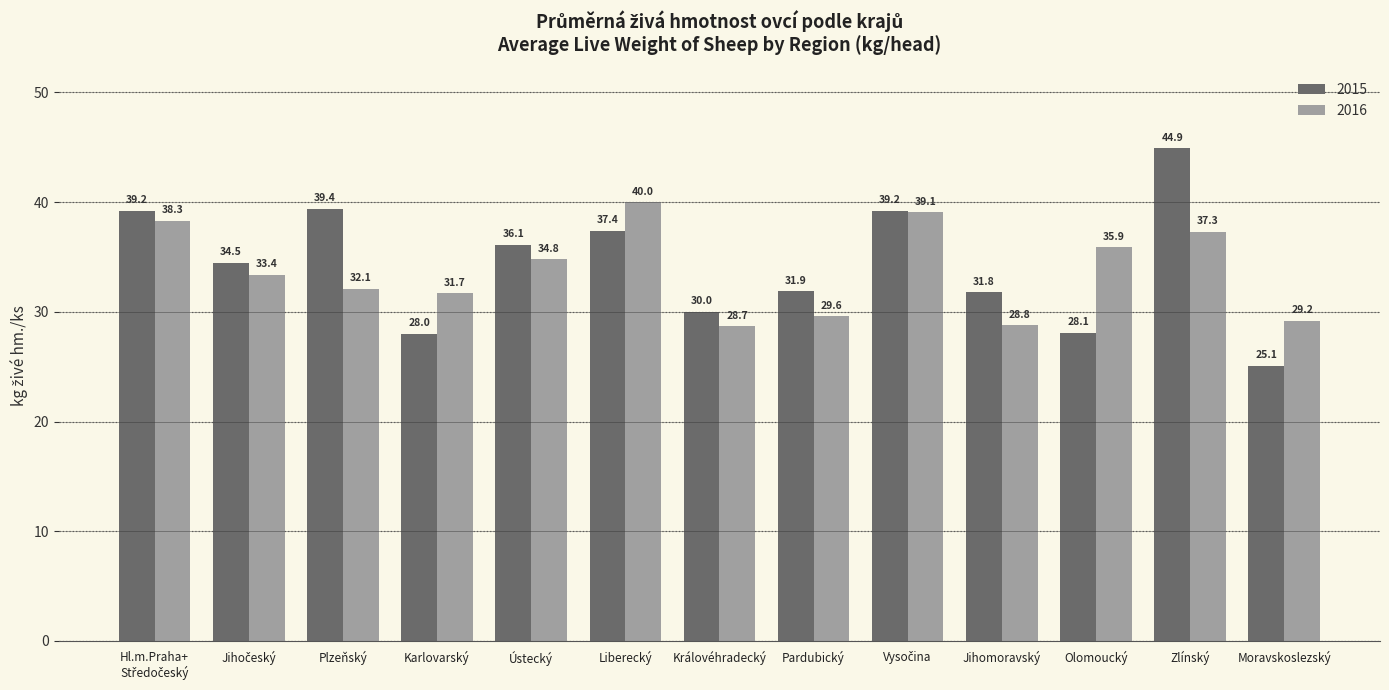

List the series in order of their overall mean, highest first.

2015, 2016